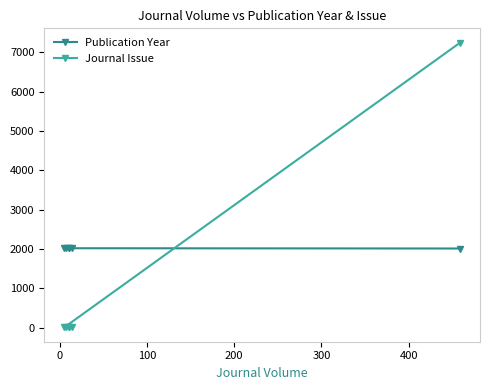

Which series has the largest total across all categories?

Publication Year